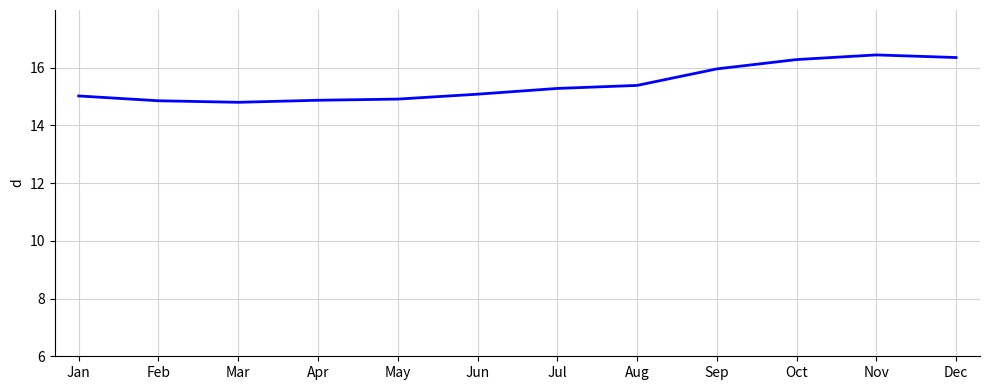

What is the difference between the maximum and minimum values in the DF_MESN6T0AA1U60000Z01E series?

1.7